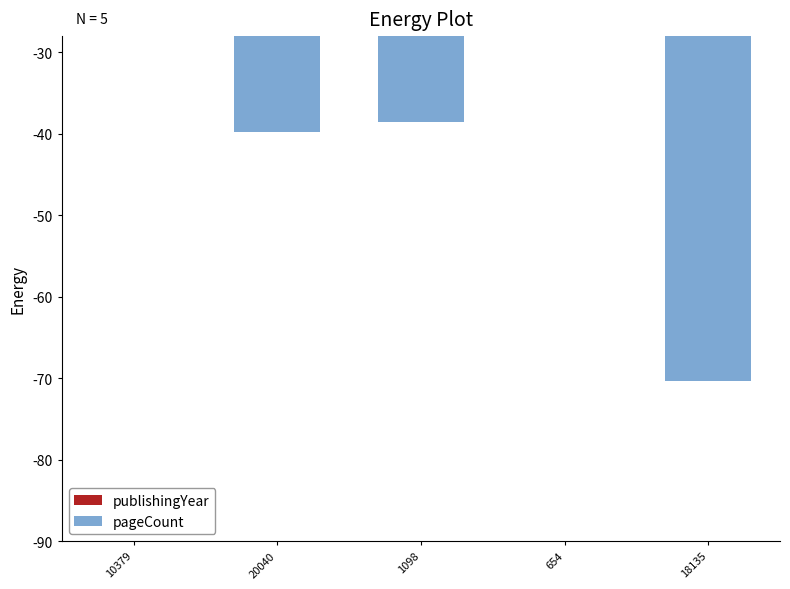

Which series has the widest spread of values?

pageCount